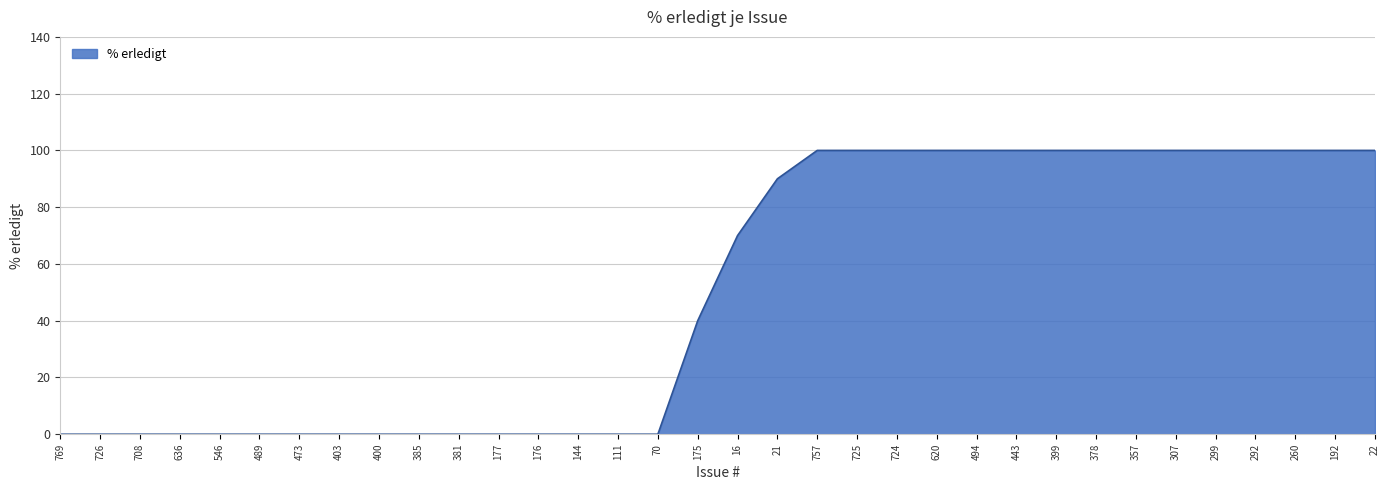

The value at 725 is 100. True or false?

True